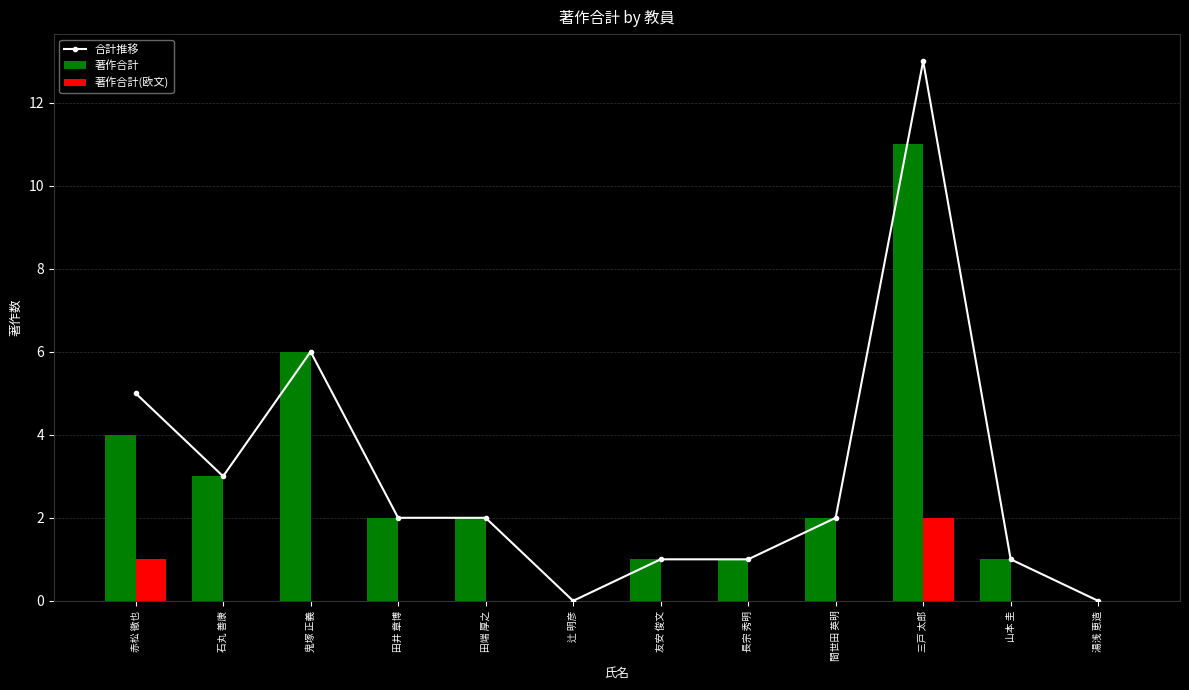

What are all the series names shown in the legend?

合計推移, 著作合計, 著作合計(欧文)